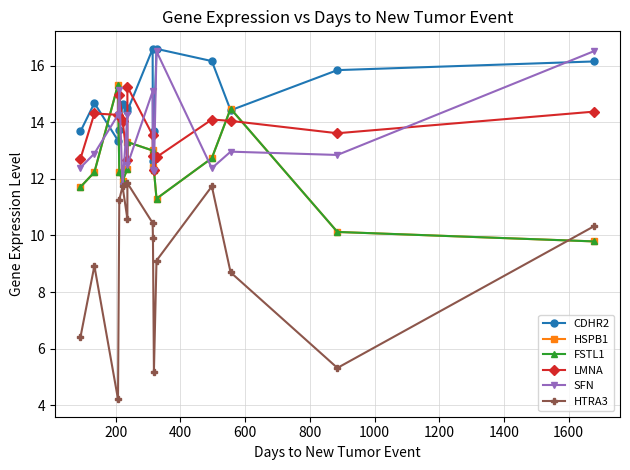

What is the highest value of the HTRA3 series?

11.8